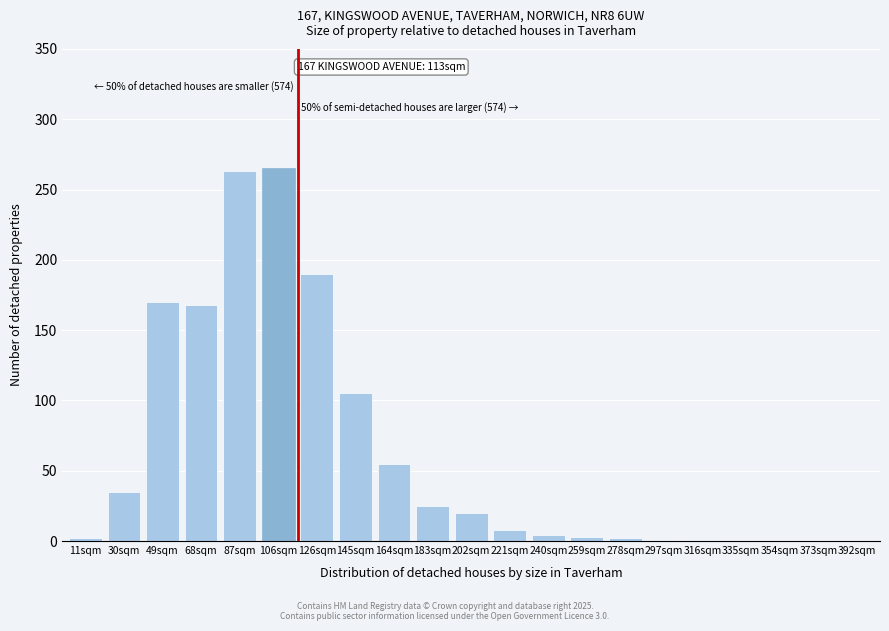

What is the change in value from 49sqm to 335sqm?

-170